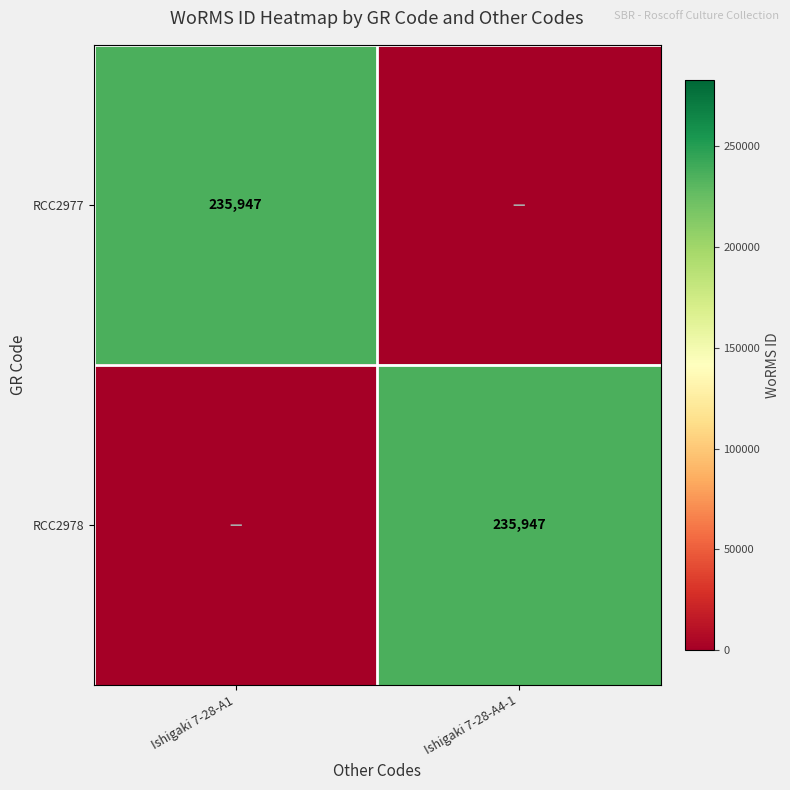

The RCC2978 series shows 102736 at Ishigaki 7-28-A4-1. True or false?

False